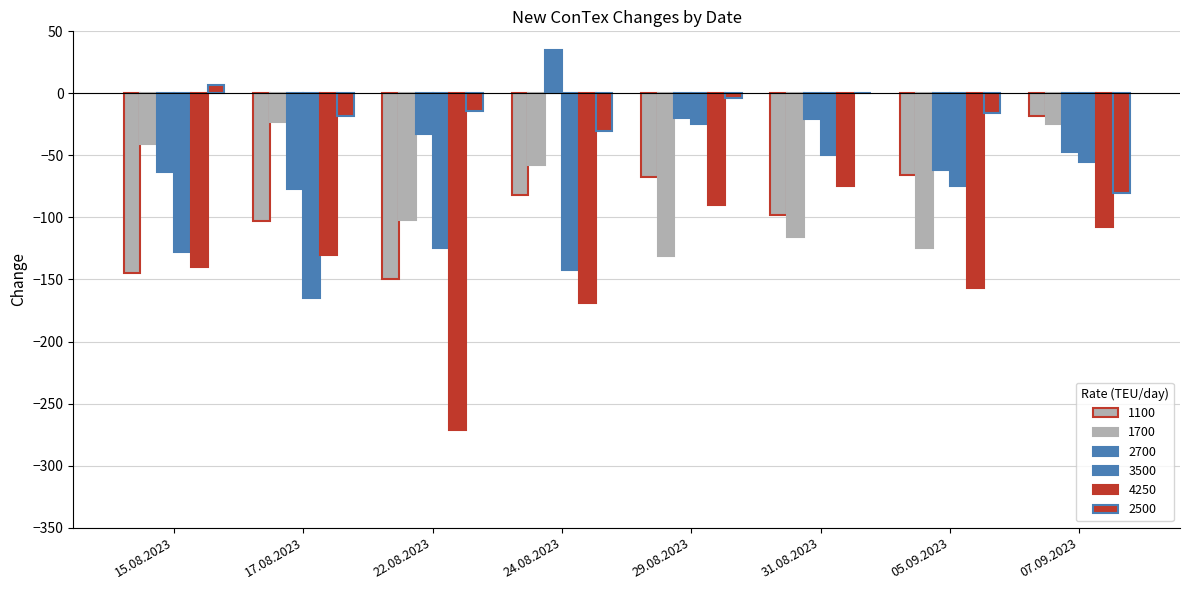

How many groups of bars are there?

8